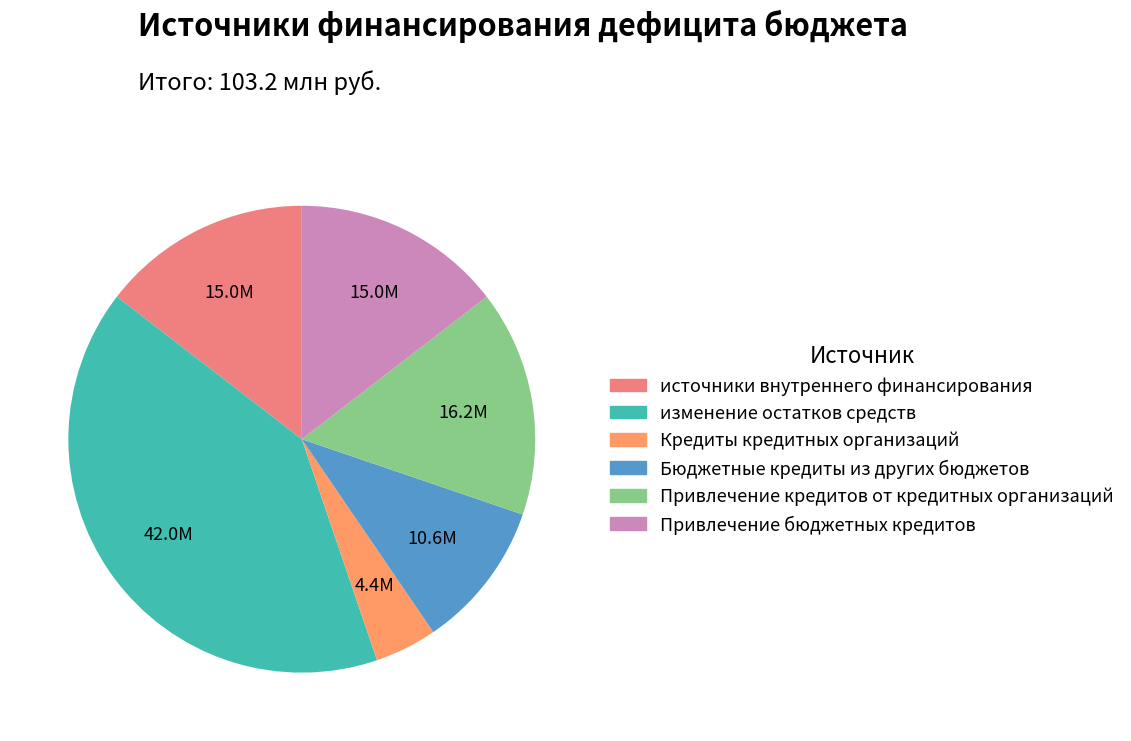

How many segments does this pie chart have?

6